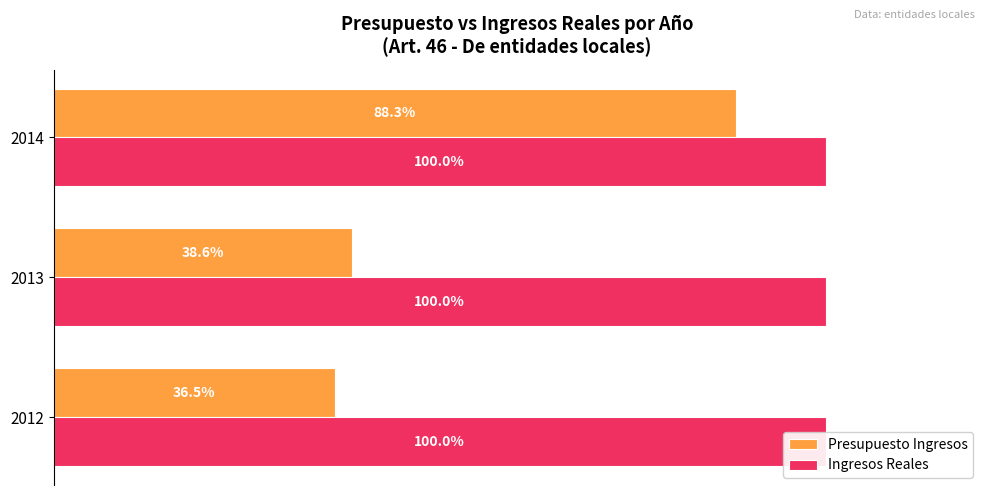

How many bars are there in total?

6